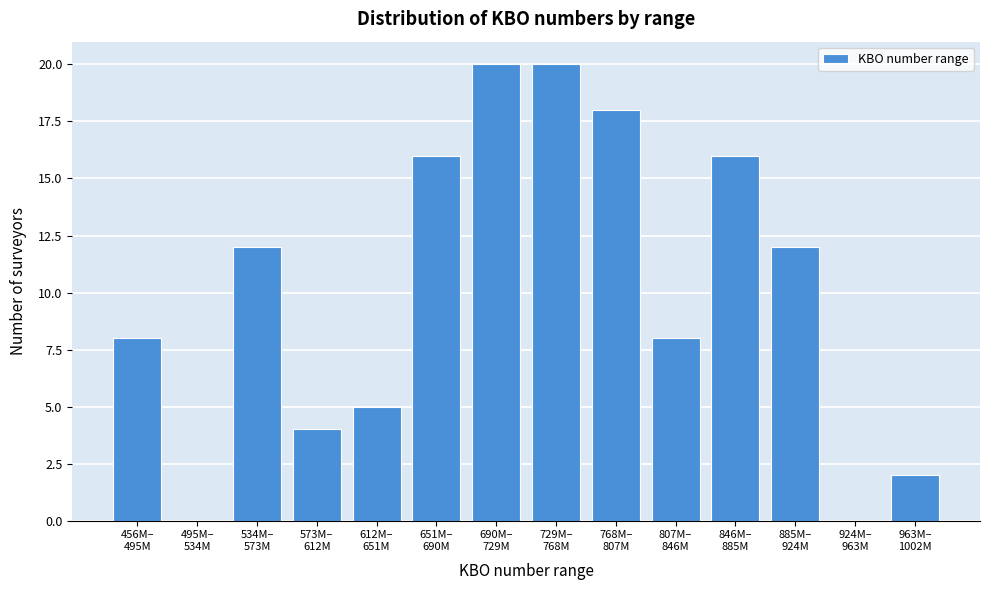

What is the sum of all values?

141